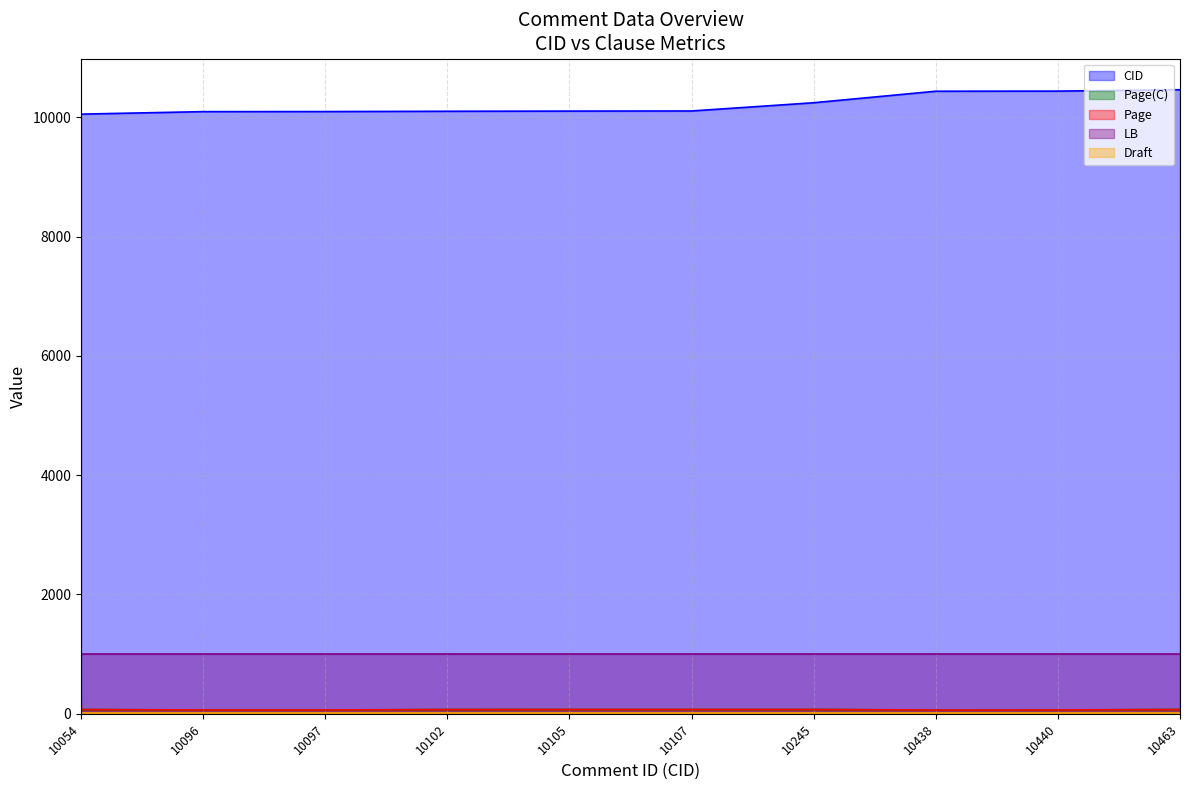

What is the value of the CID point at the 7th from the left?

10245